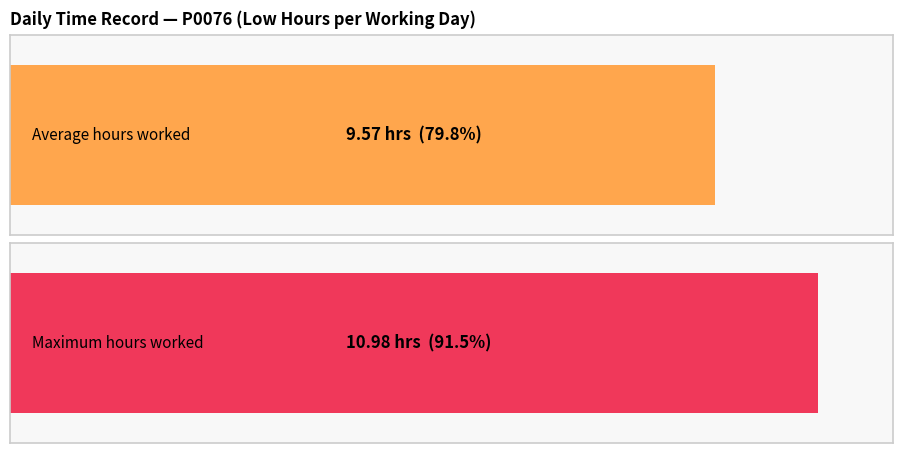

What is the average value?

9.6